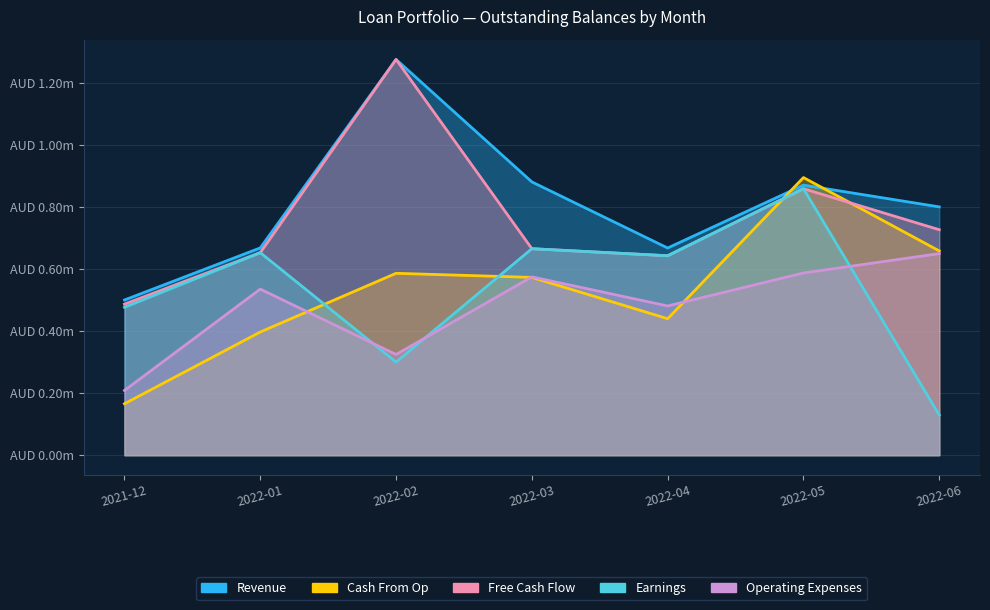

At which category does Operating Expenses reach its first local peak?

2022-01